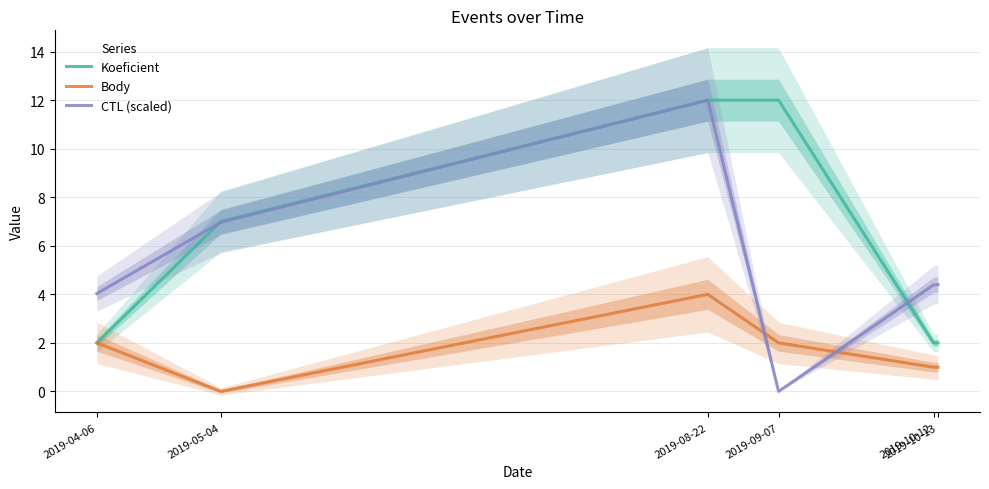

How many Koeficient values are between 2 and 12?

6